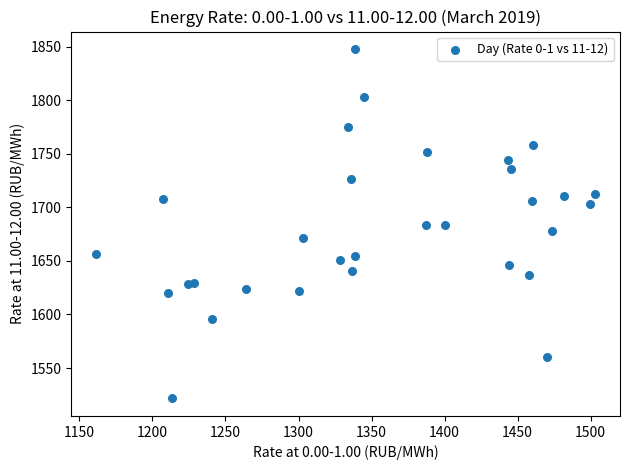

What is the range of X values (max minus min)?

341.6